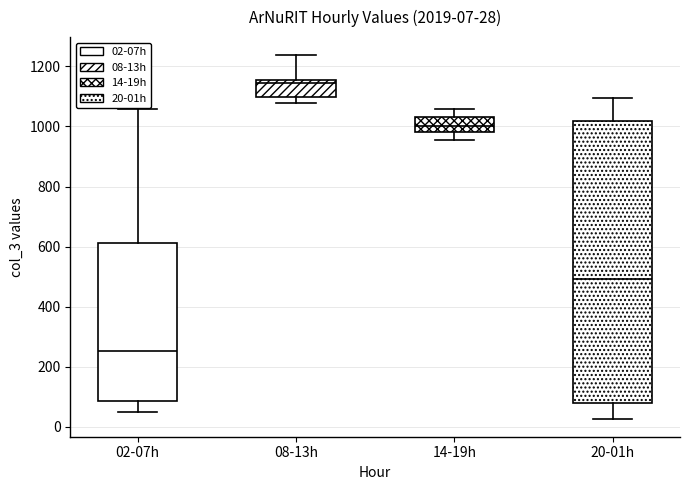

Comparing the boxes themselves (not the whiskers), which one is the tallest?

20-01h